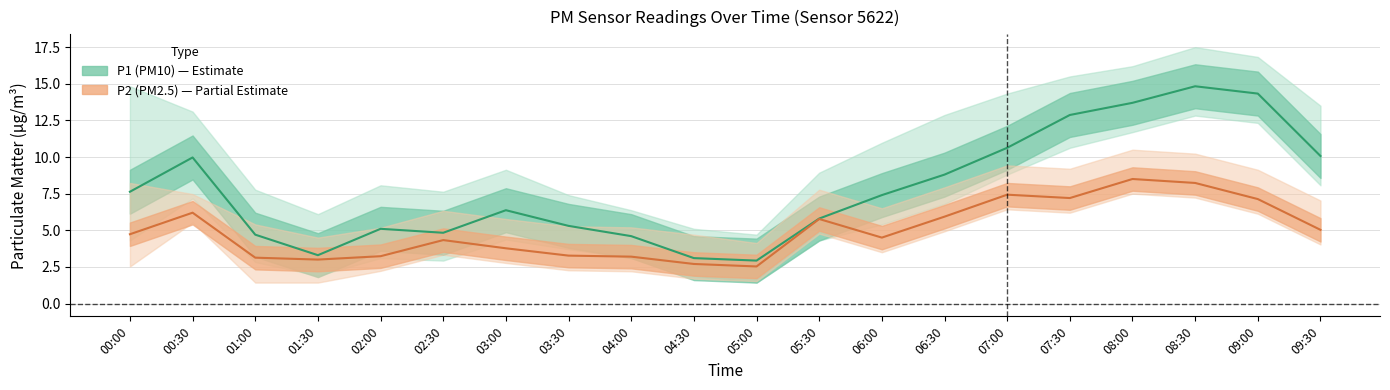

What is the lowest value of the P1_upper series?

4.7